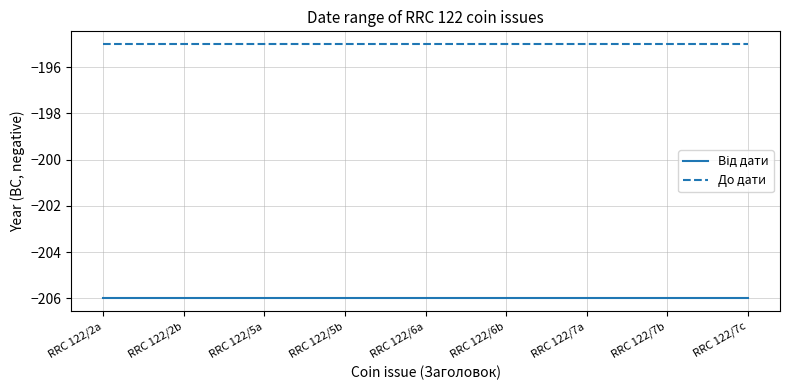

Is it true that До дати equals -117 at RRC 122/7a?

False